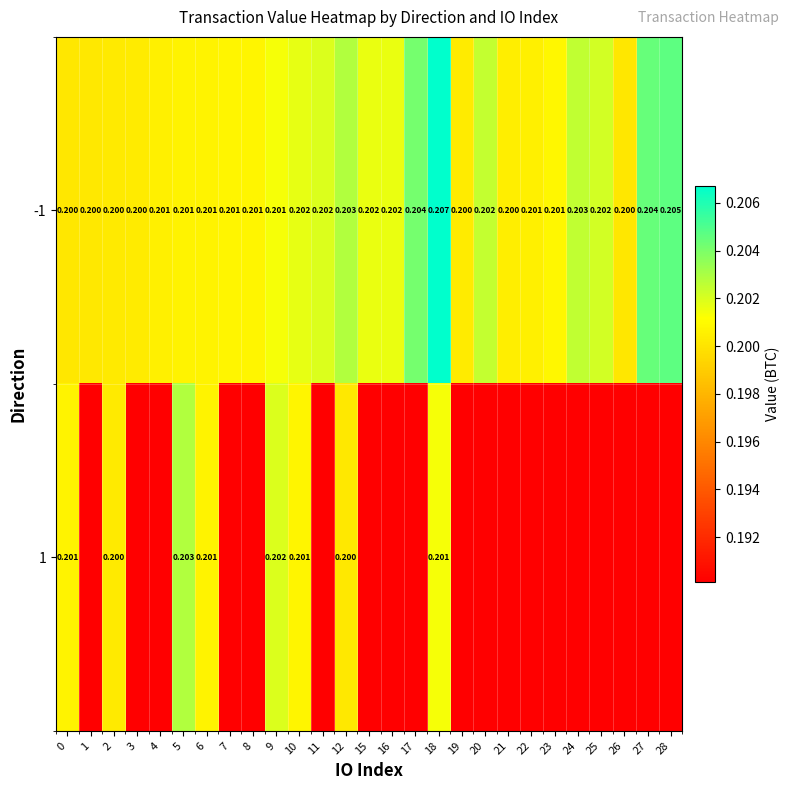

Is it true that 1 equals 0.2 at 22?

True